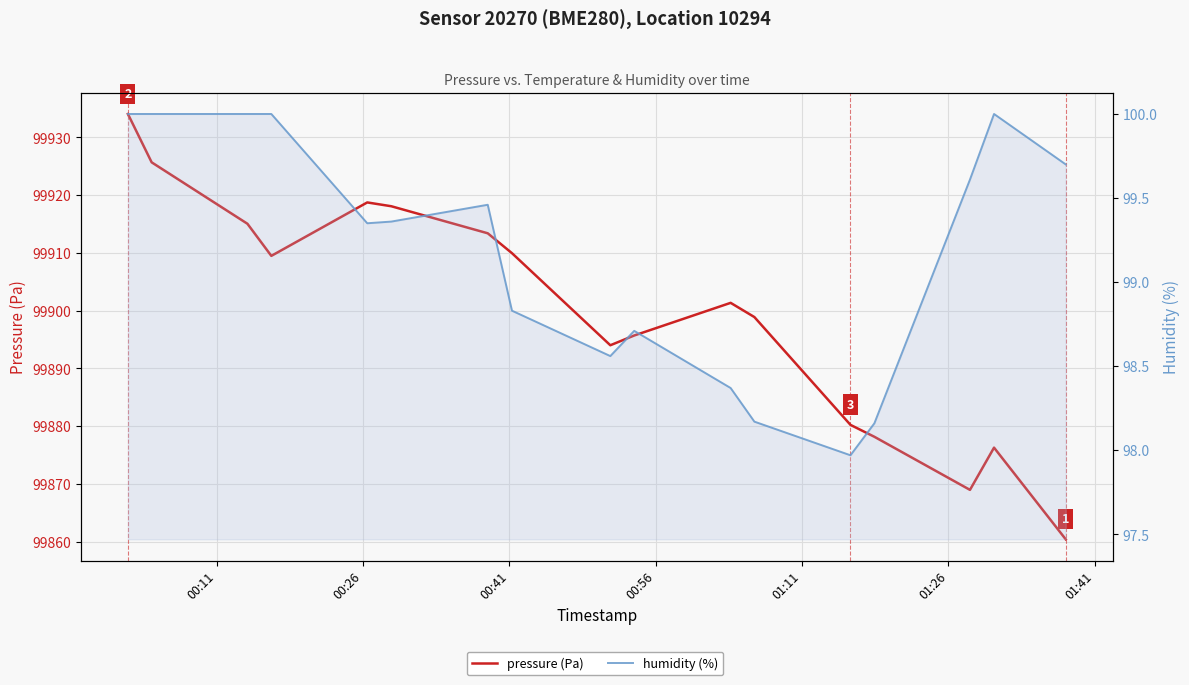

In humidity (%), how many points are higher than both neighbors (excluding endpoints)?

3